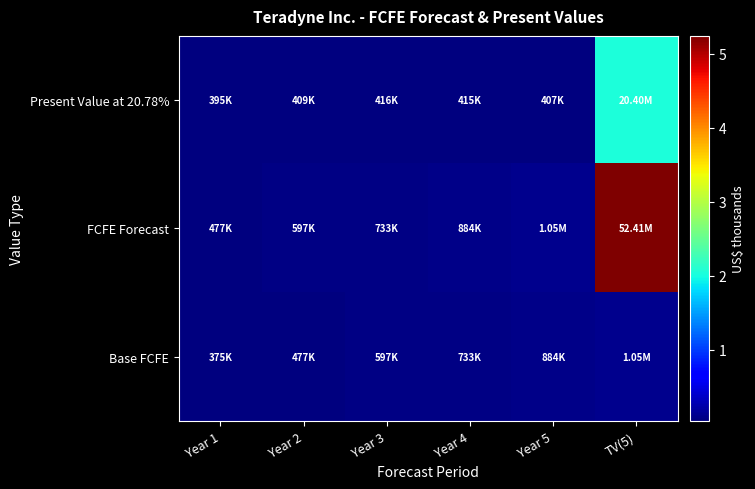

Reading left to right, transcribe all the data shown in this chart.

Present Value at 20.78%: Year 1=395228	Year 2=409013	Year 3=415855	Year 4=415264	Year 5=407137	TV(5)=20395745
FCFE Forecast: Year 1=477336	Year 2=596611	Year 3=732611	Year 4=883553	Year 5=1046226	TV(5)=52411297
Base FCFE: Year 1=375325	Year 2=477336	Year 3=596611	Year 4=732611	Year 5=883553	TV(5)=1046226